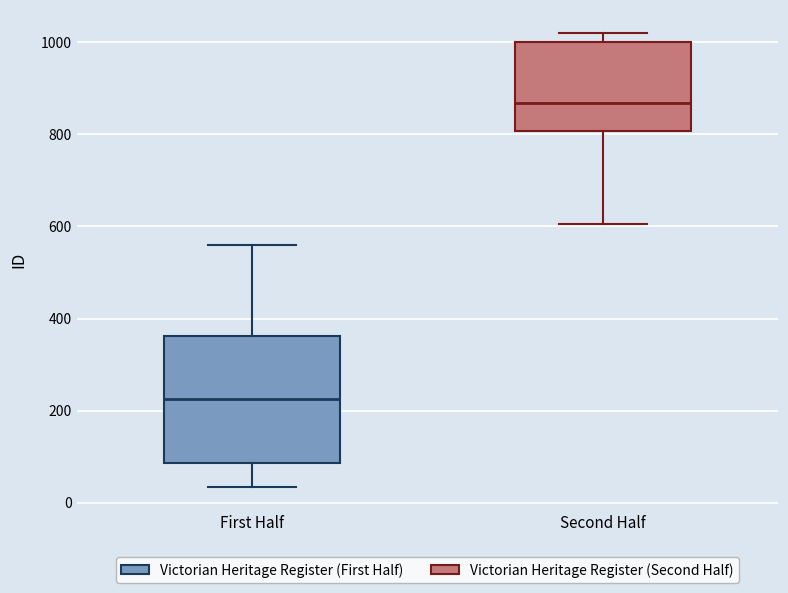

Where does the upper whisker of the box for Second Half end on the y-axis? The values are not printed on the chart, so give them approximately, as read against the axis.

1020